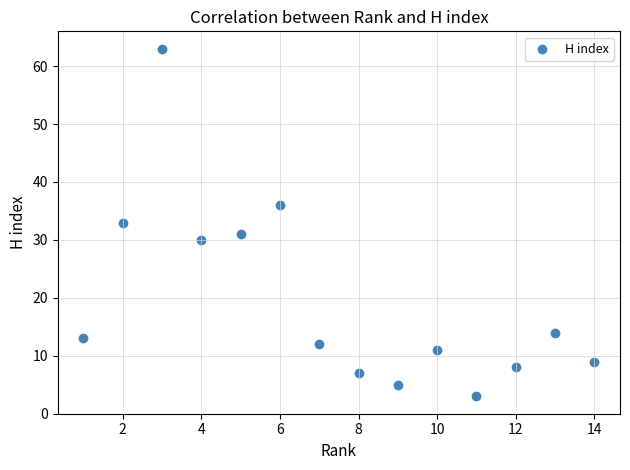

What is the range of X values (max minus min)?

13